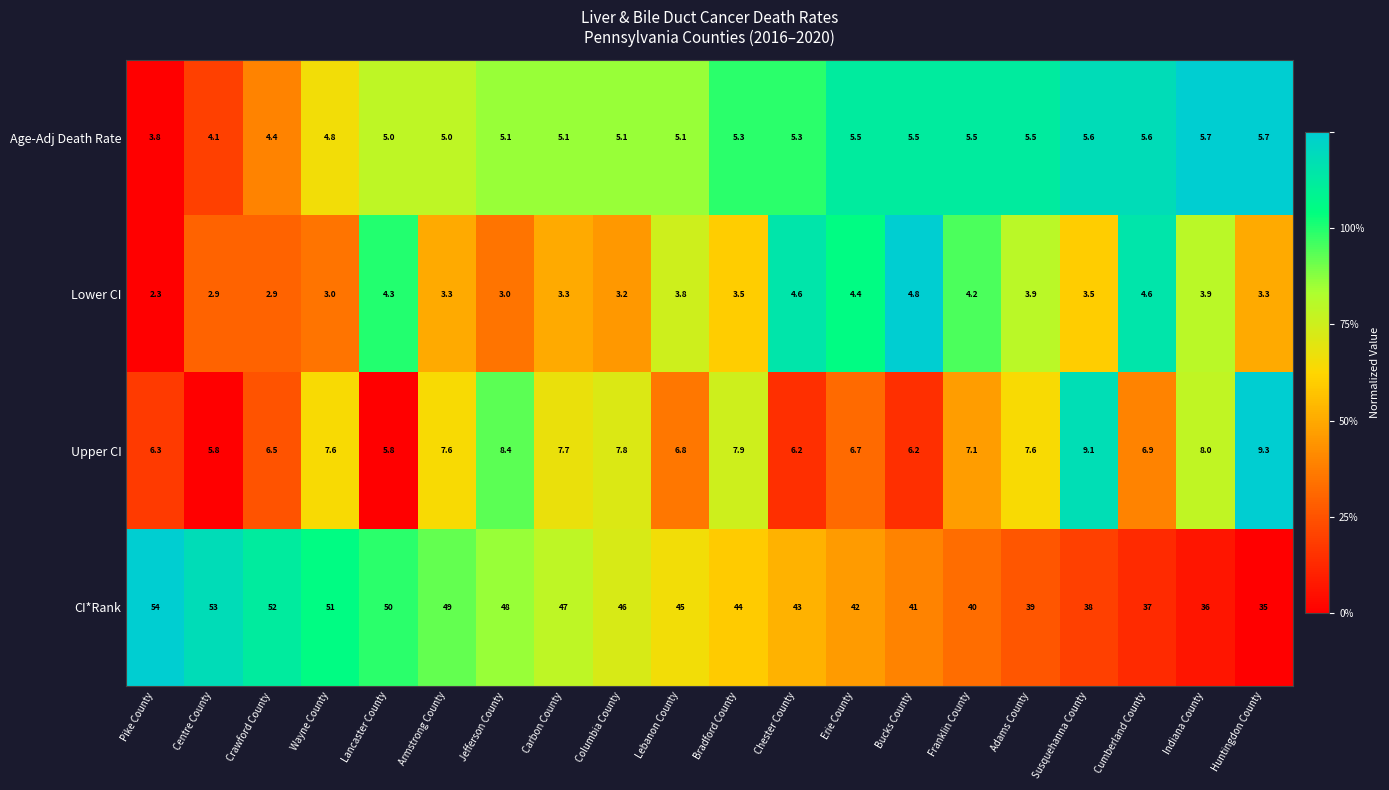

What is the difference between the Upper CI values at Armstrong County and Erie County?

0.9